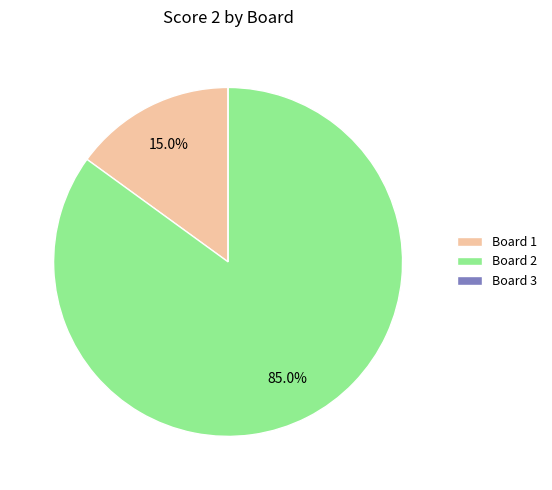

Which category has the biggest portion of the pie?

Board 2